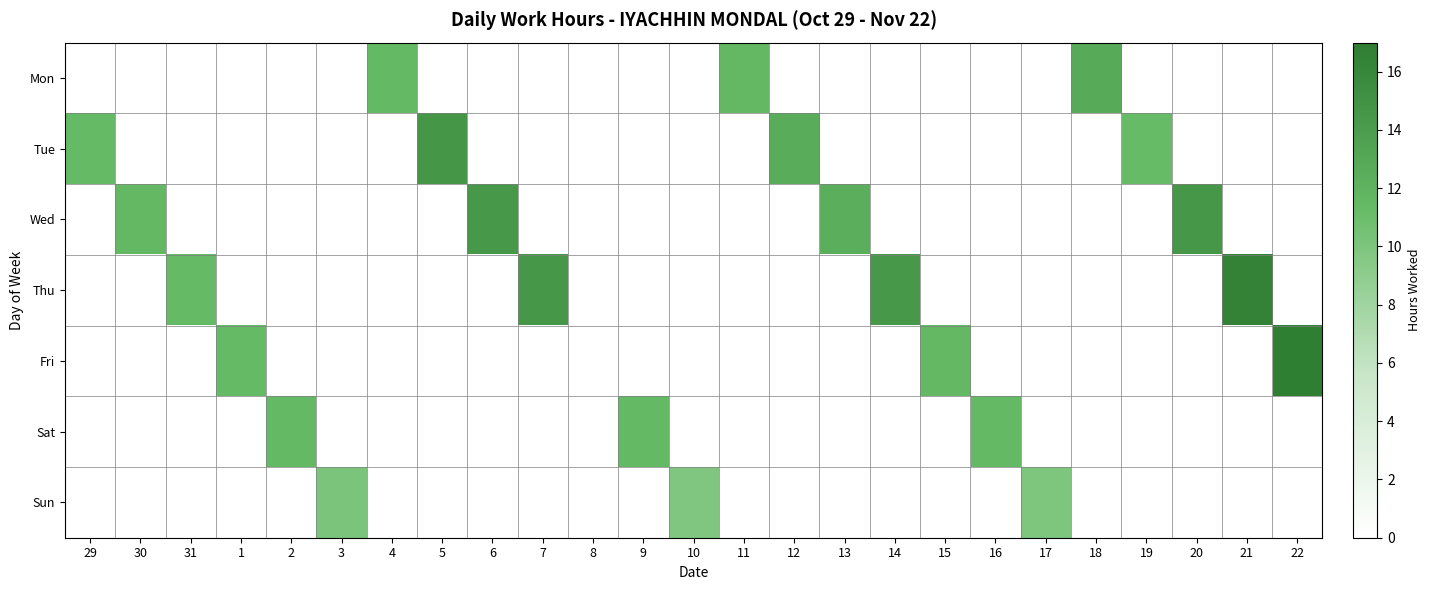

What is the difference between the highest and lowest values at 10?

9.8